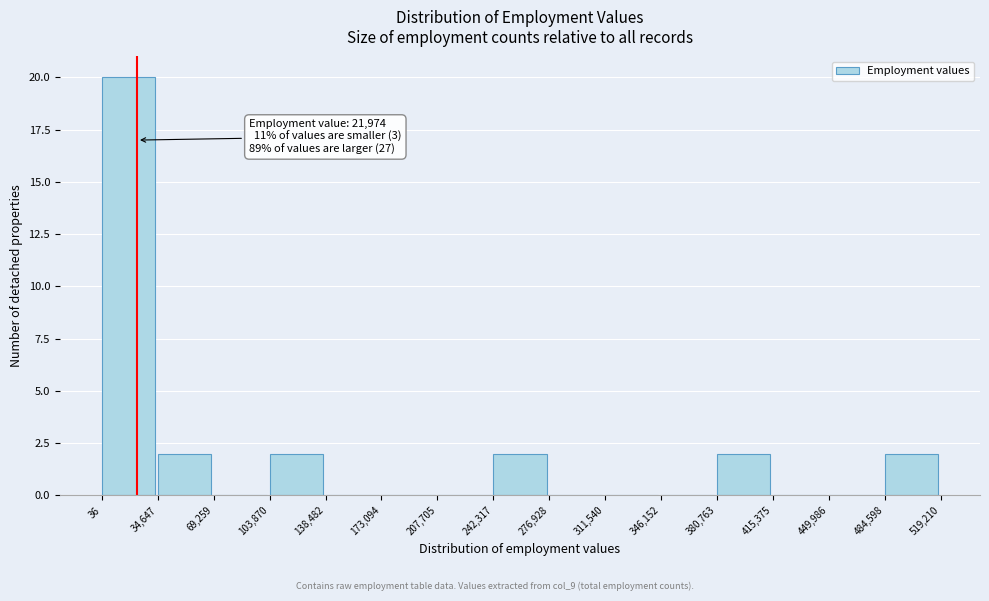

Over which range of the x-axis is the bar tallest?

36 to 34,647